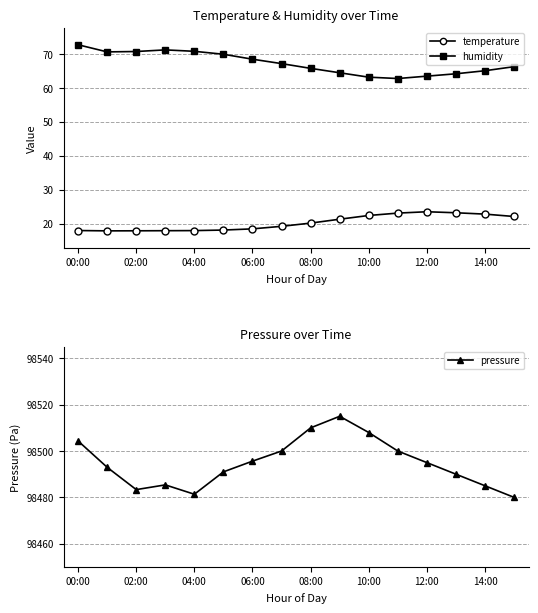

Which category has the highest value in the humidity series?

00:00